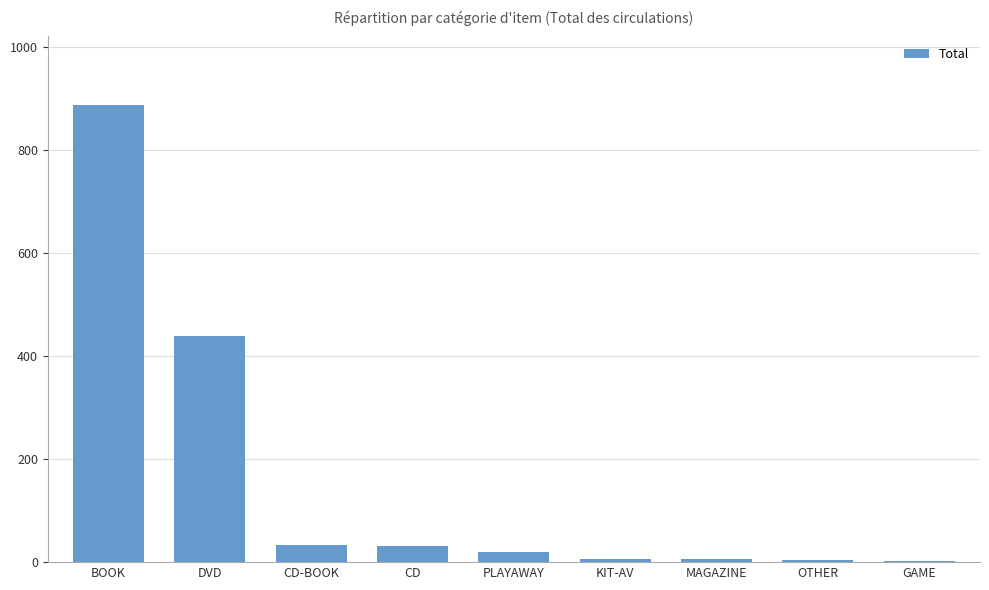

Which category has the highest value across all series?

BOOK